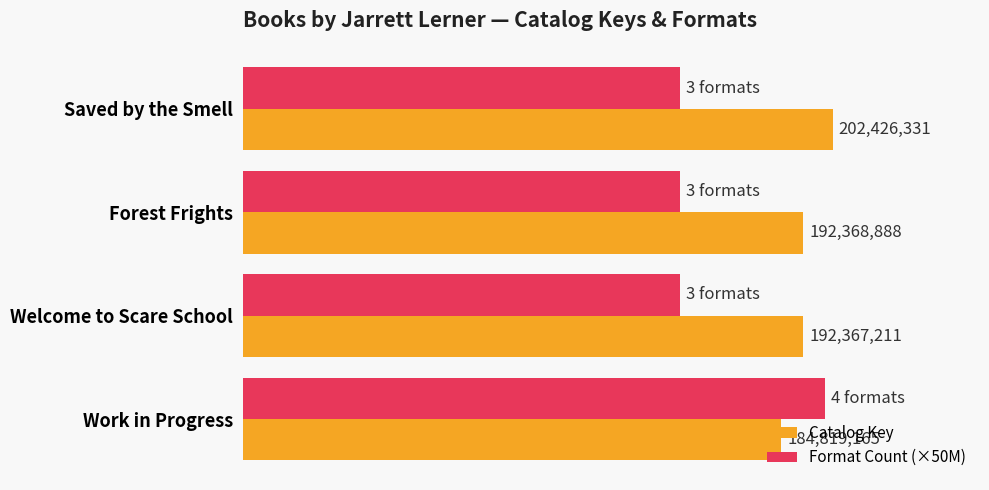

List the series in order of their peak value, highest first.

Catalog Key, Format Count (×50M)